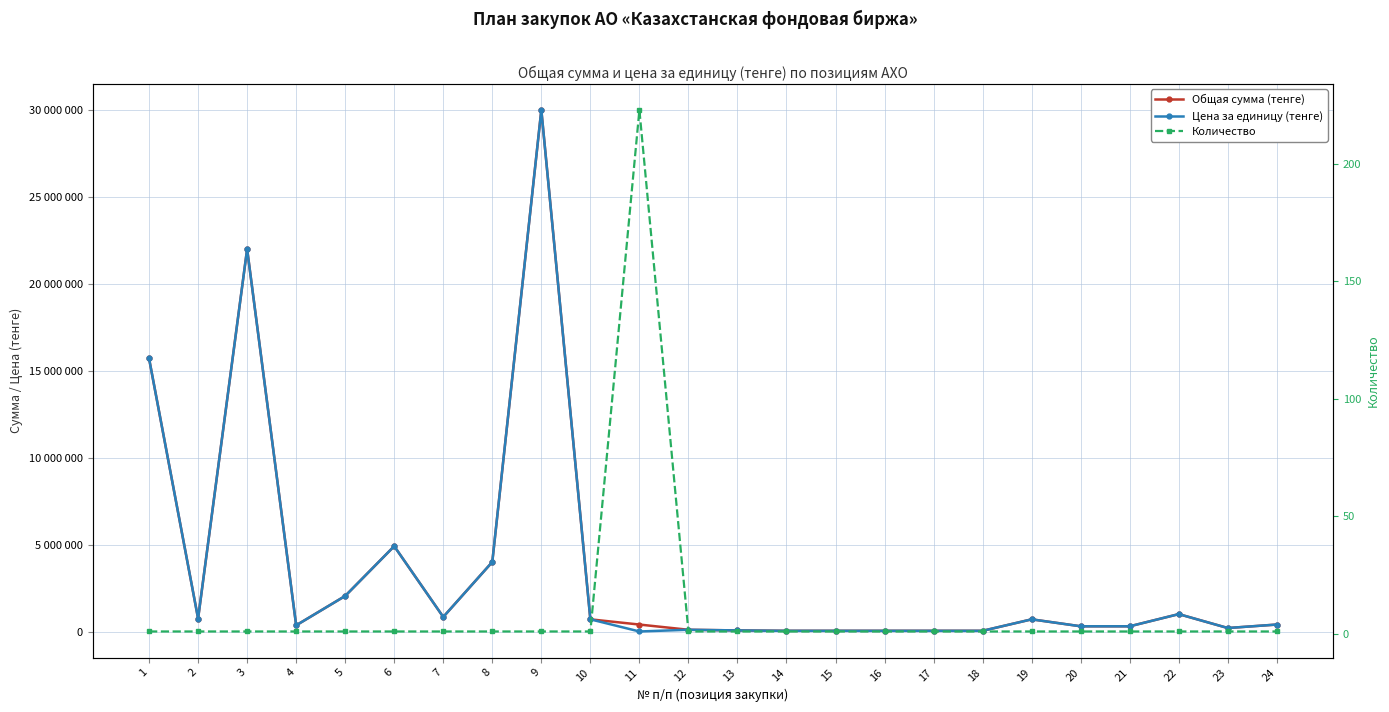

What is the difference between the maximum and minimum values in the Количество series?

222.0